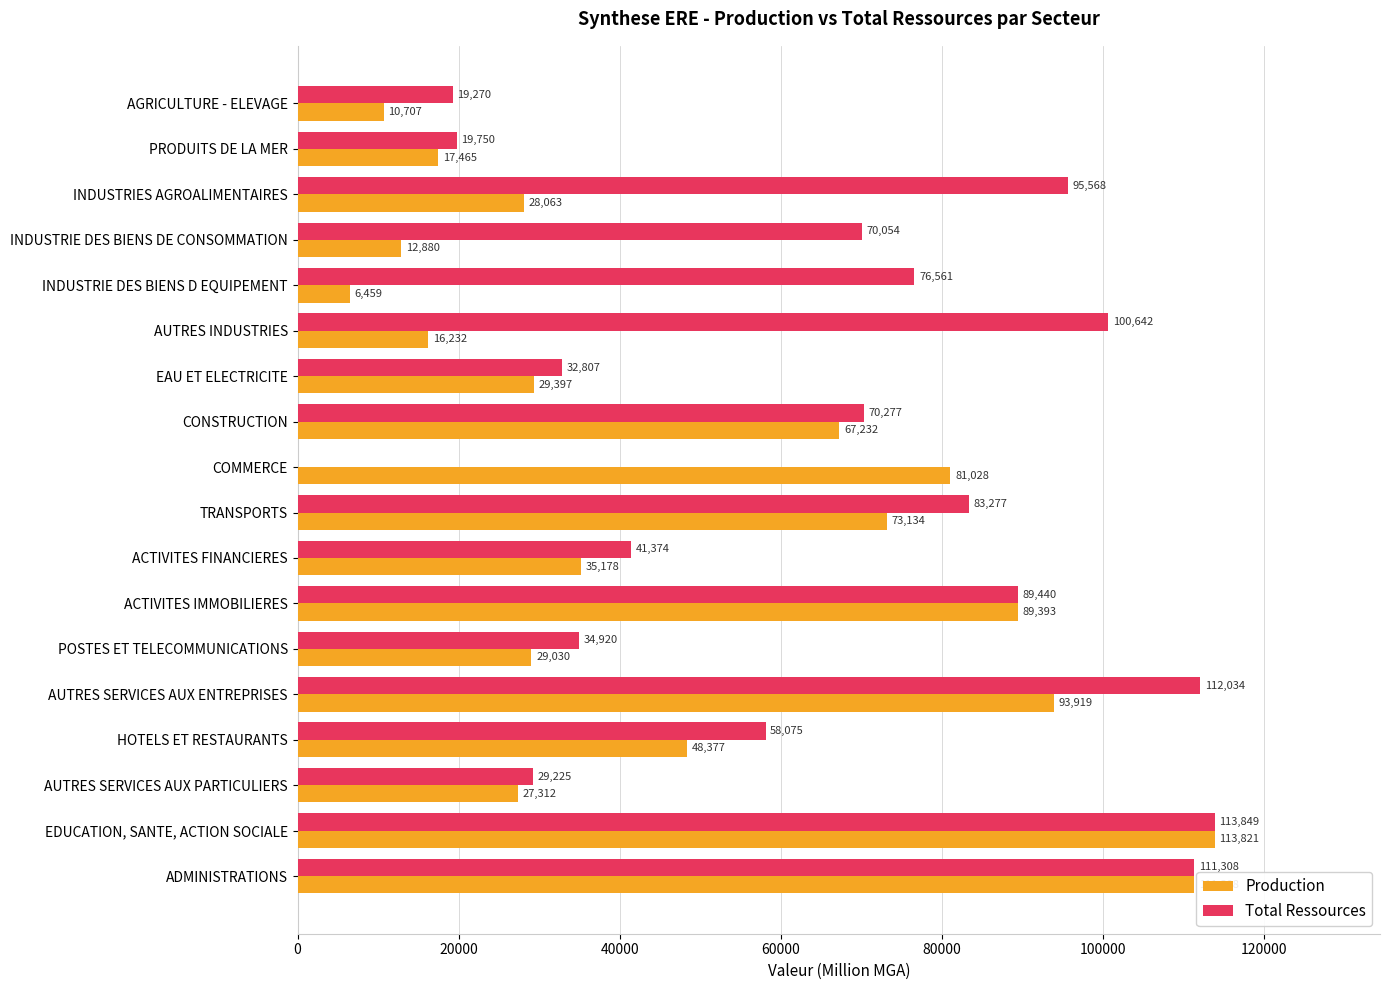

True or false: Production has a value of 128502 at COMMERCE.

False